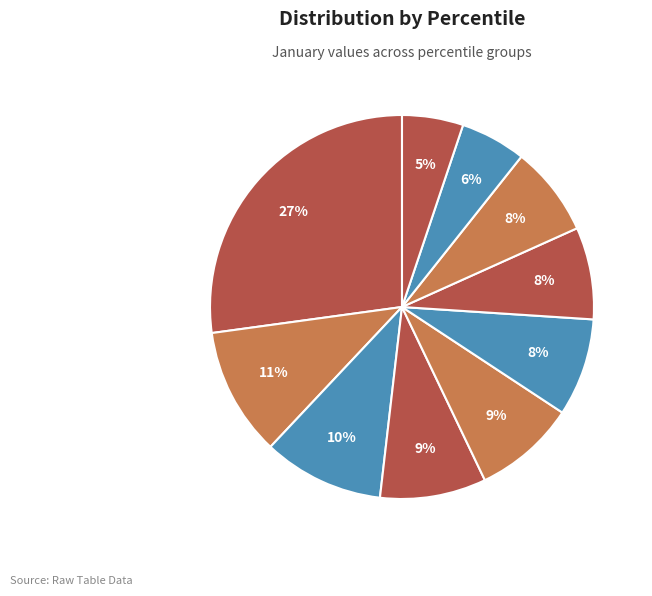

What is the largest slice in the pie chart?

pct05